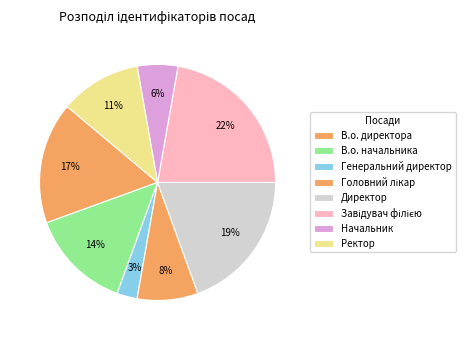

Count the number of slices in the pie.

8